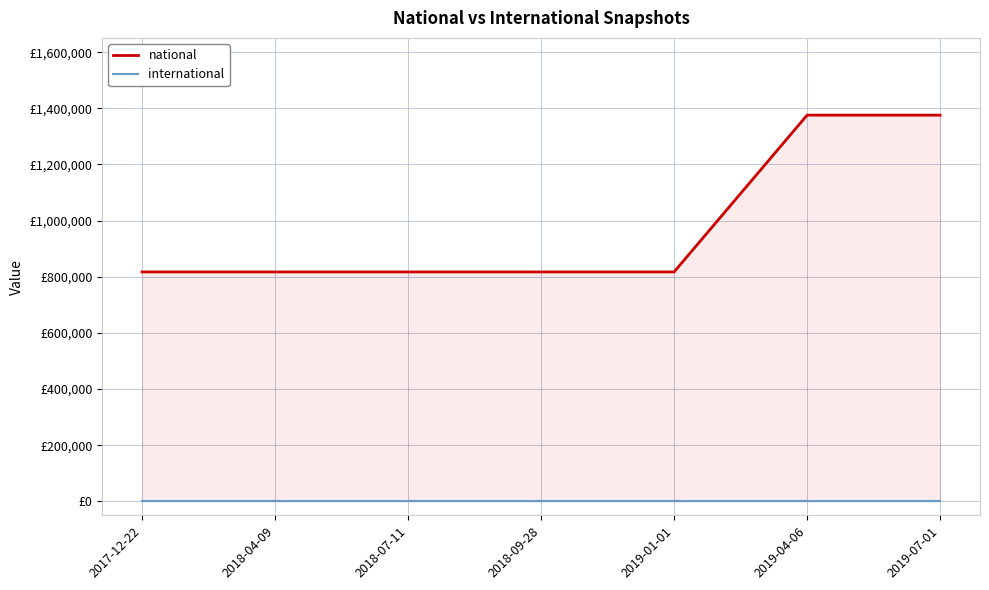

Which label corresponds to the smallest value in the chart?

2017-12-22